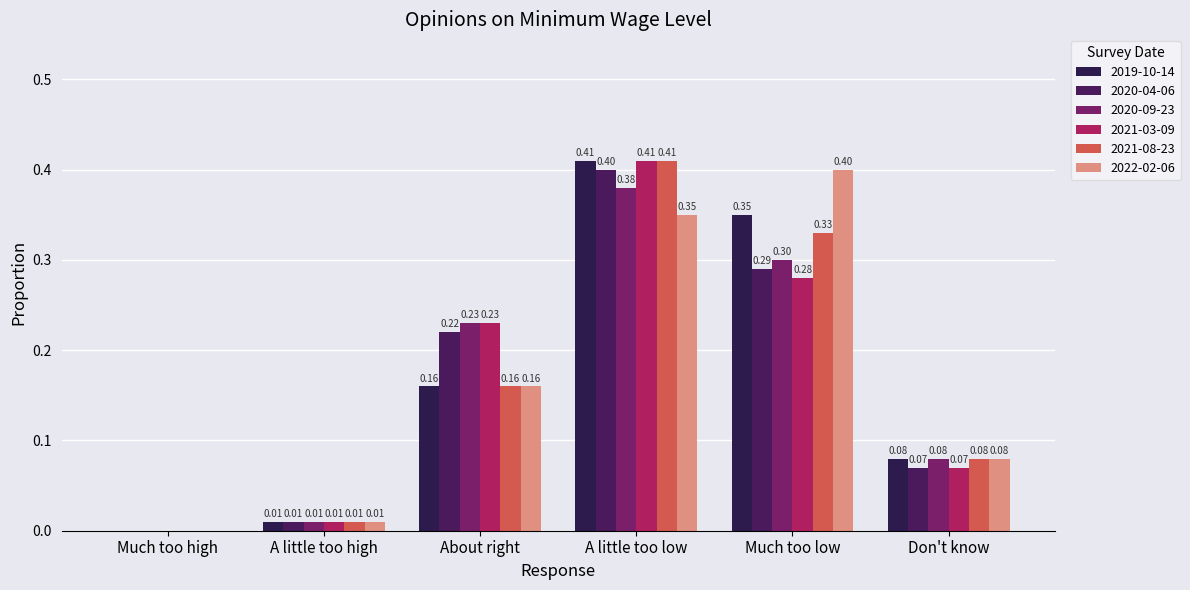

How many series are shown in this chart?

6